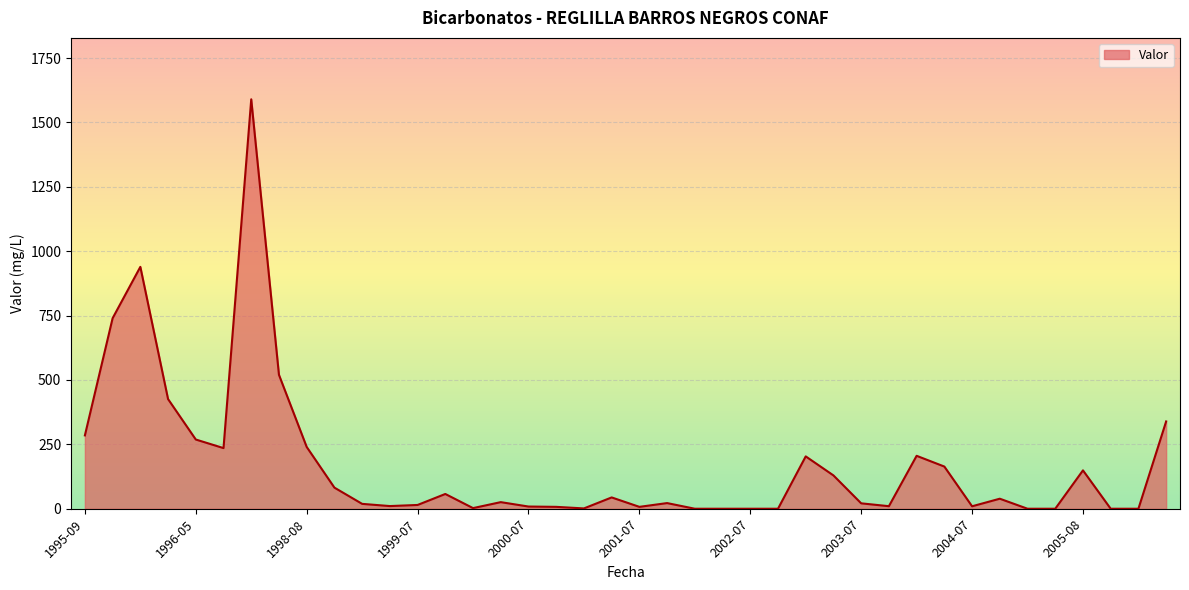

What is the difference between the maximum and minimum values?

1590.0